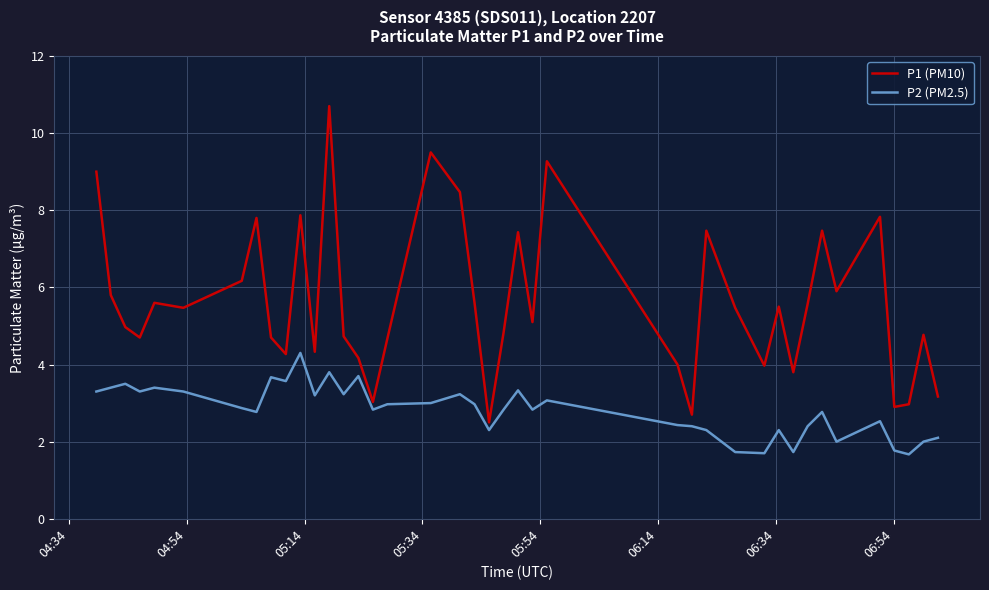

Which series has the largest total across all categories?

P1 (PM10)